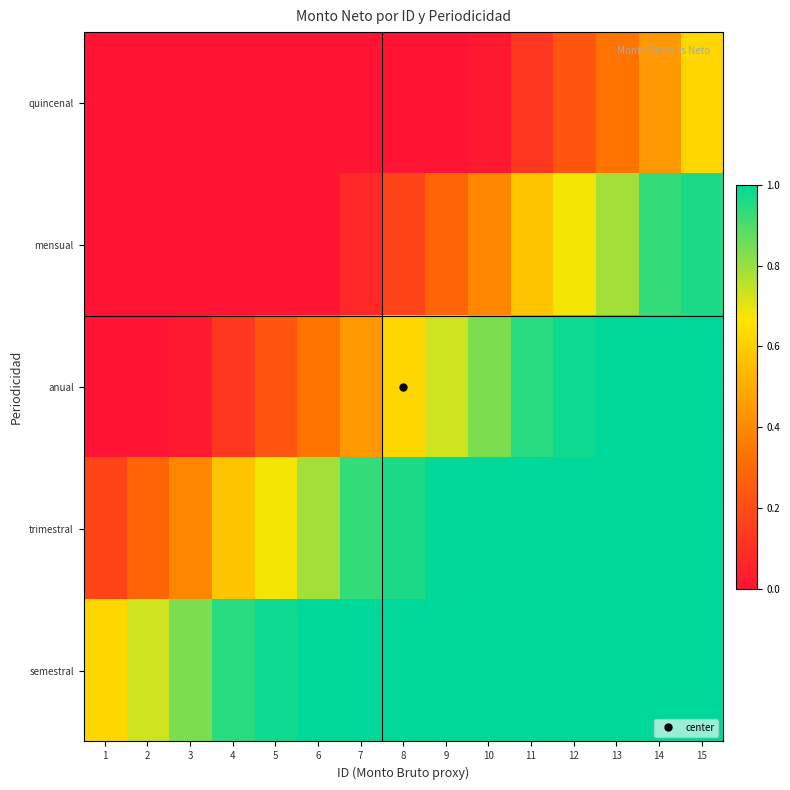

How many series are shown in this chart?

5